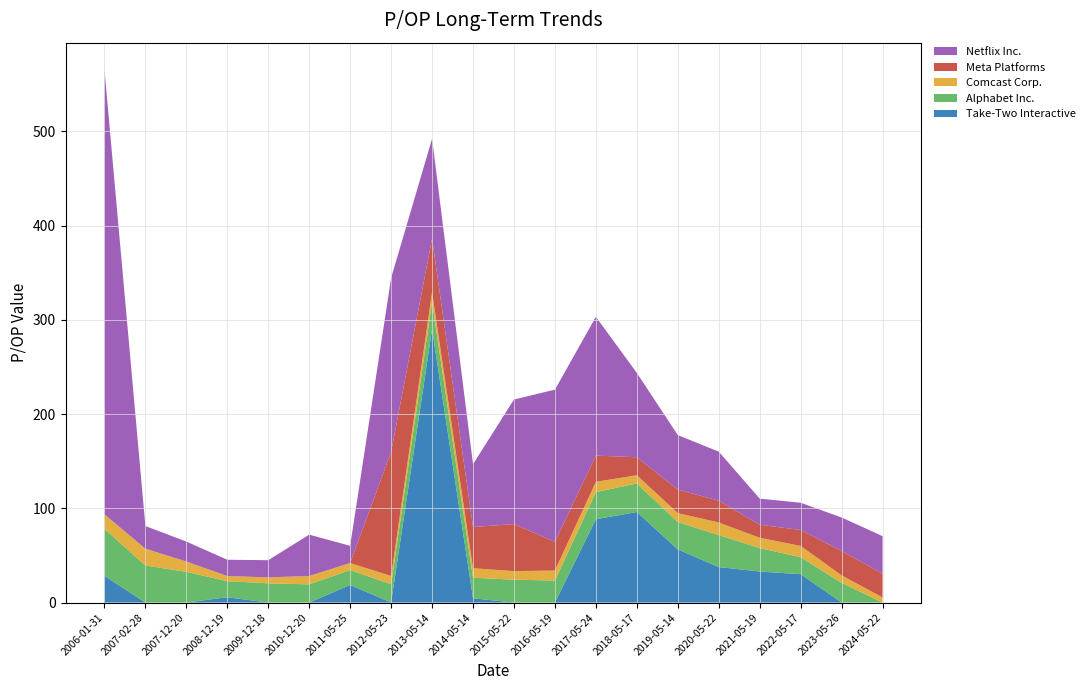

Reading left to right, list all the values displayed in this chart.

Take-Two Interactive: 2006-01-31=28.3	2007-02-28=0.0	2007-12-20=0.0	2008-12-19=5.7	2009-12-18=0.0	2010-12-20=0.0	2011-05-25=18.7	2012-05-23=0.0	2013-05-14=290.0	2014-05-14=4.5	2015-05-22=0.0	2016-05-19=0.0	2017-05-24=88.4	2018-05-17=96.1	2019-05-14=56.4	2020-05-22=37.6	2021-05-19=33.0	2022-05-17=30.1	2023-05-26=0.0	2024-05-22=0.0
Alphabet Inc.: 2006-01-31=49.9	2007-02-28=39.3	2007-12-20=32.6	2008-12-19=17.0	2009-12-18=20.4	2010-12-20=19.3	2011-05-25=15.7	2012-05-23=19.5	2013-05-14=28.6	2014-05-14=21.8	2015-05-22=24.3	2016-05-19=23.4	2017-05-24=28.7	2018-05-17=30.3	2019-05-14=29.1	2020-05-22=33.9	2021-05-19=24.9	2022-05-17=18.0	2023-05-26=20.9	2024-05-22=0.0
Comcast Corp.: 2006-01-31=15.4	2007-02-28=17.9	2007-12-20=10.9	2008-12-19=5.5	2009-12-18=6.3	2010-12-20=8.8	2011-05-25=7.5	2012-05-23=8.7	2013-05-14=10.6	2014-05-14=10.1	2015-05-22=9.1	2016-05-19=10.6	2017-05-24=11.0	2018-05-17=8.7	2019-05-14=9.5	2020-05-22=13.5	2021-05-19=10.9	2022-05-17=12.0	2023-05-26=7.9	2024-05-22=5.5
Meta Platforms: 2006-01-31=0.0	2007-02-28=0.0	2007-12-20=0.0	2008-12-19=0.0	2009-12-18=0.0	2010-12-20=0.0	2011-05-25=0.0	2012-05-23=131.6	2013-05-14=56.9	2014-05-14=43.7	2015-05-22=49.9	2016-05-19=30.5	2017-05-24=27.8	2018-05-17=19.1	2019-05-14=24.9	2020-05-22=23.1	2021-05-19=13.8	2022-05-17=16.9	2023-05-26=25.9	2024-05-22=25.1
Netflix Inc.: 2006-01-31=472.1	2007-02-28=24.0	2007-12-20=21.2	2008-12-19=17.3	2009-12-18=18.2	2010-12-20=43.9	2011-05-25=18.3	2012-05-23=184.6	2013-05-14=105.9	2014-05-14=66.7	2015-05-22=132.2	2016-05-19=161.4	2017-05-24=147.2	2018-05-17=89.5	2019-05-14=57.8	2020-05-22=52.0	2021-05-19=27.7	2022-05-17=28.9	2023-05-26=35.5	2024-05-22=39.9